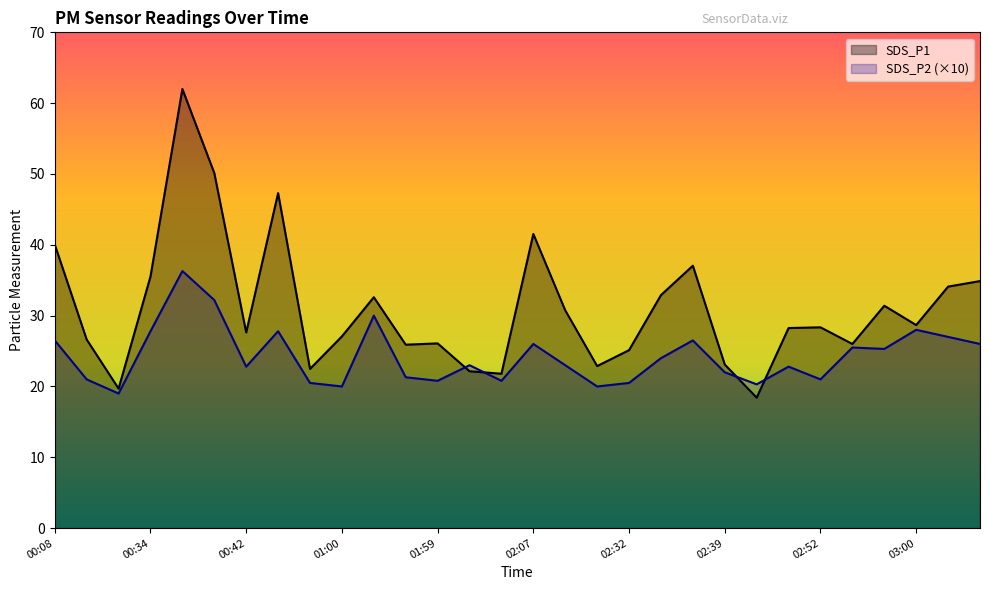

Reading left to right, list all the values displayed in this chart.

SDS_P1: 40.0	26.6	19.7	35.5	62.0	50.1	27.6	47.3	22.5	27.1	32.6	25.9	26.1	22.1	21.8	41.5	30.8	22.9	25.1	32.9	37.0	23.1	18.4	28.2	28.4	26.0	31.4	28.7	34.1	34.9
SDS_P2: 26.5	21.0	19.0	27.8	36.3	32.2	22.8	27.8	20.5	20.0	30.0	21.3	20.8	23.0	20.8	26.0	23.0	20.0	20.5	24.0	26.5	22.0	20.3	22.8	21.0	25.5	25.3	28.0	27.0	26.0